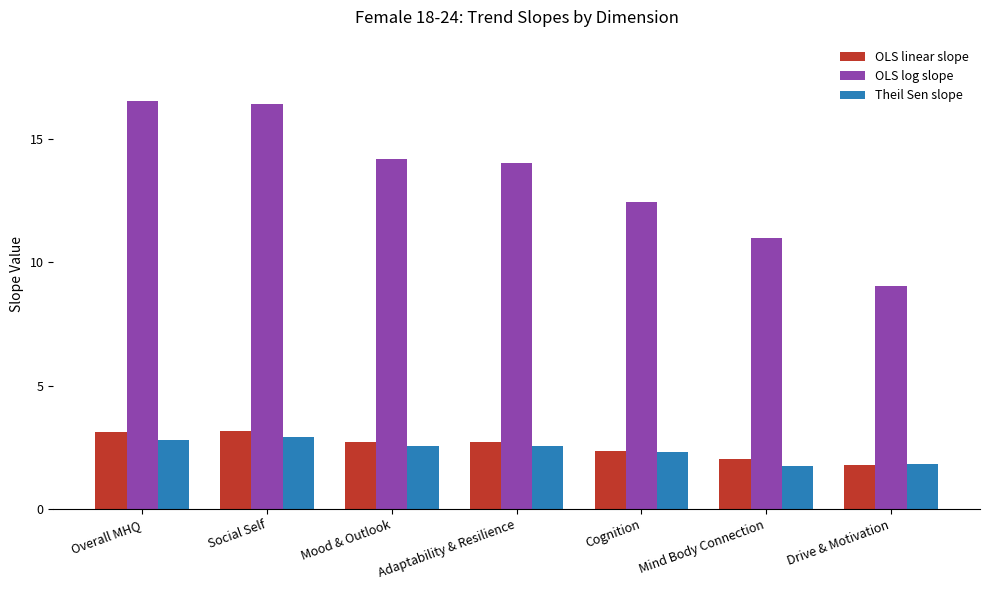

True or false: OLS linear slope has a value of 3.0 at Drive & Motivation.

False